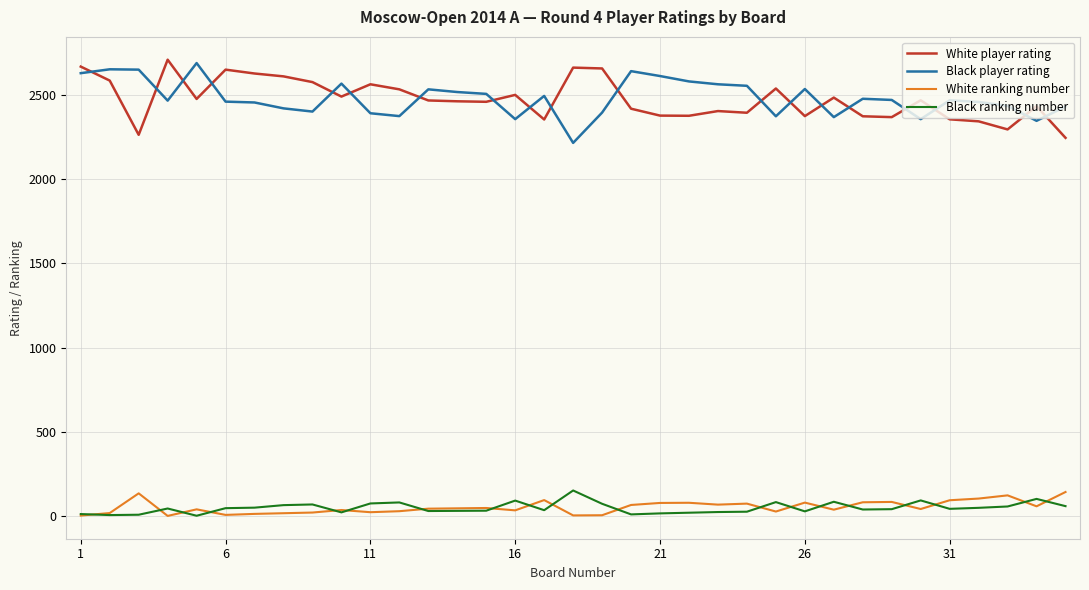

True or false: White ranking number and Black player rating cross at least once.

False